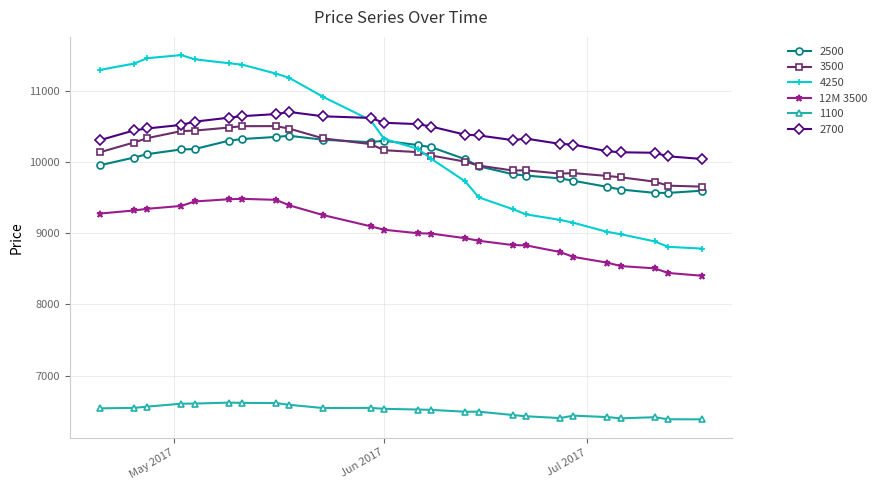

True or false: 3500 has more than 1 points higher than both neighbors.

True